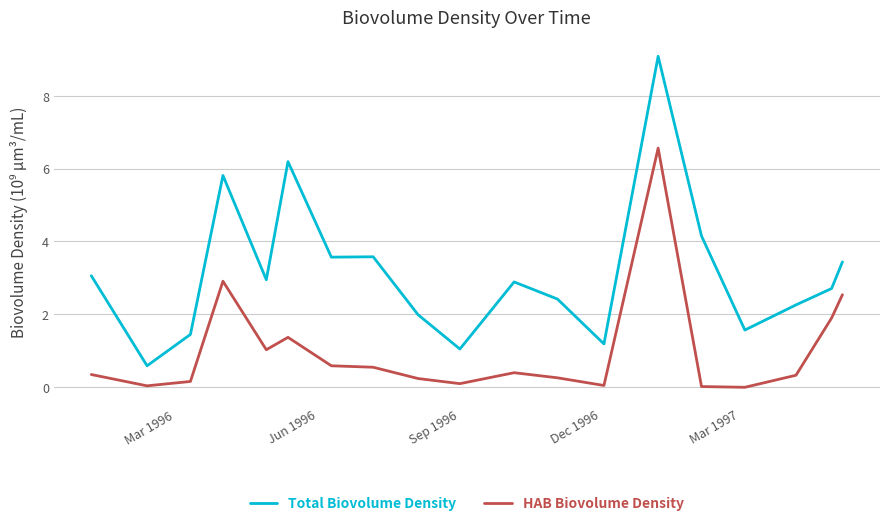

Rank the series by their maximum value, from highest to lowest.

Total Biovolume Density, HAB Biovolume Density